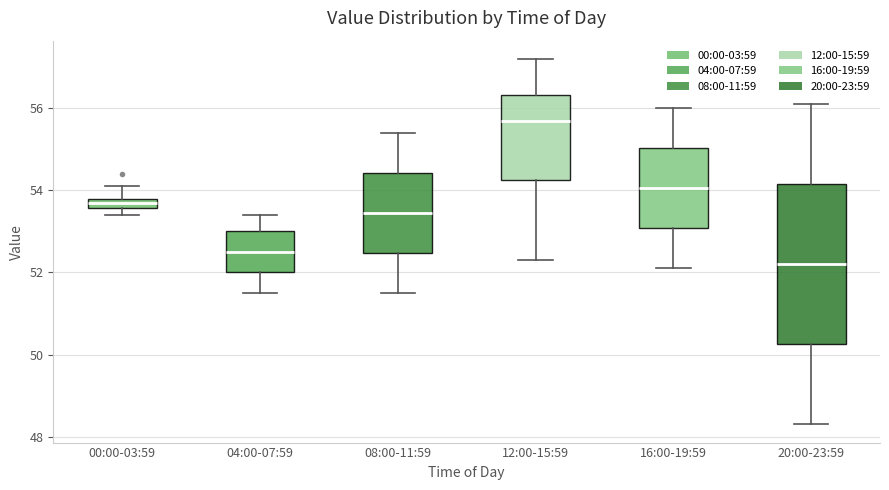

Which box has the lowest median line?

20:00-23:59